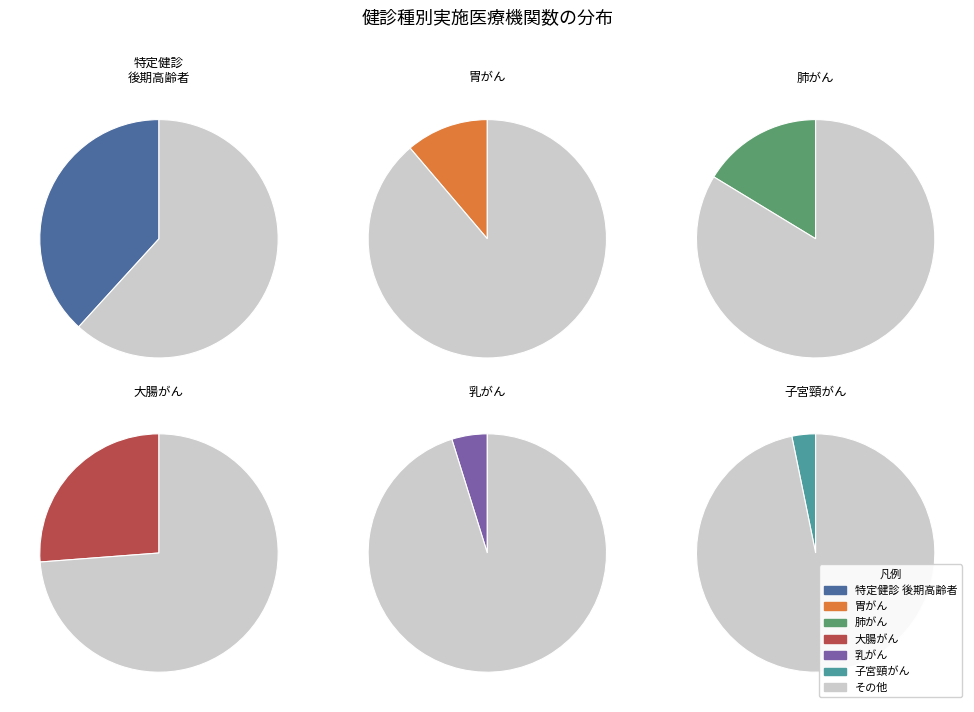

Does 5 represent more than half of the total?

No